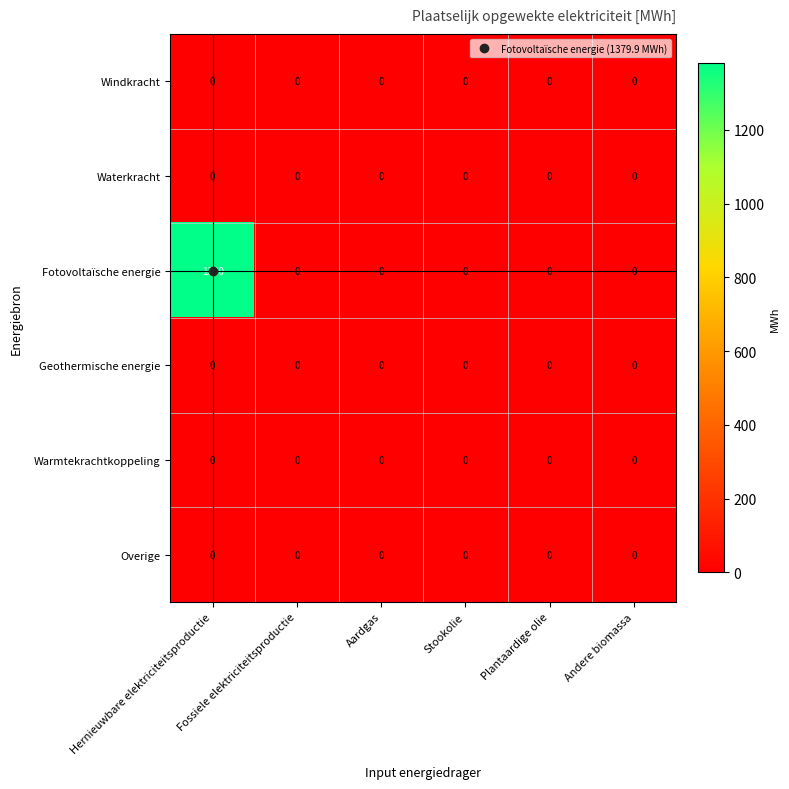

At which category is the sum across all series the highest?

Hernieuwbare elektriciteitsproductie